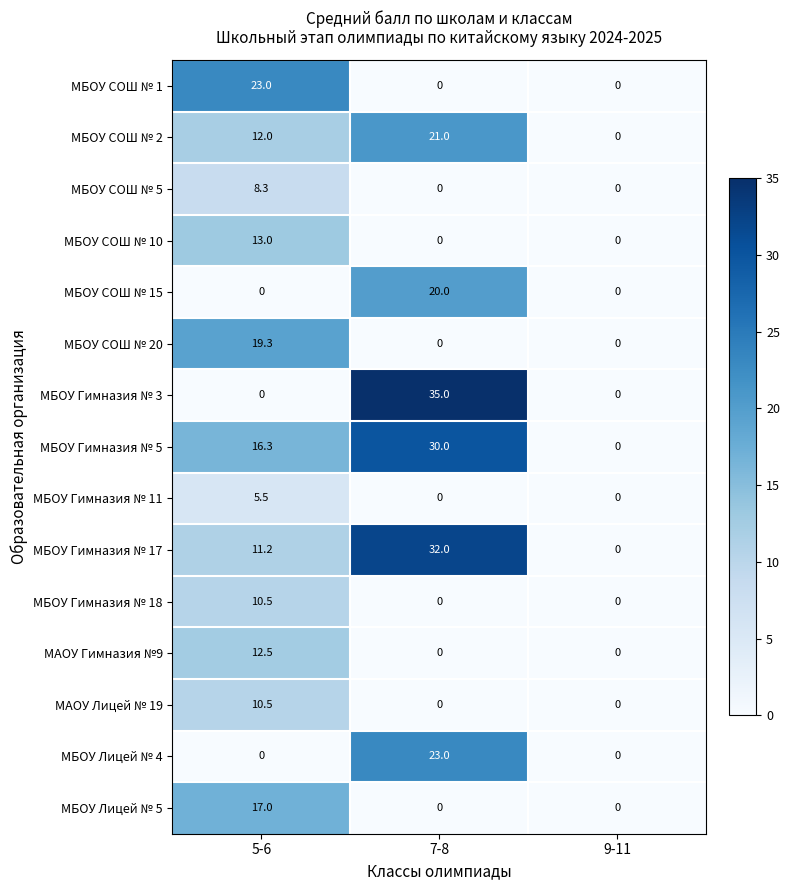

Count the number of data series in this chart.

15